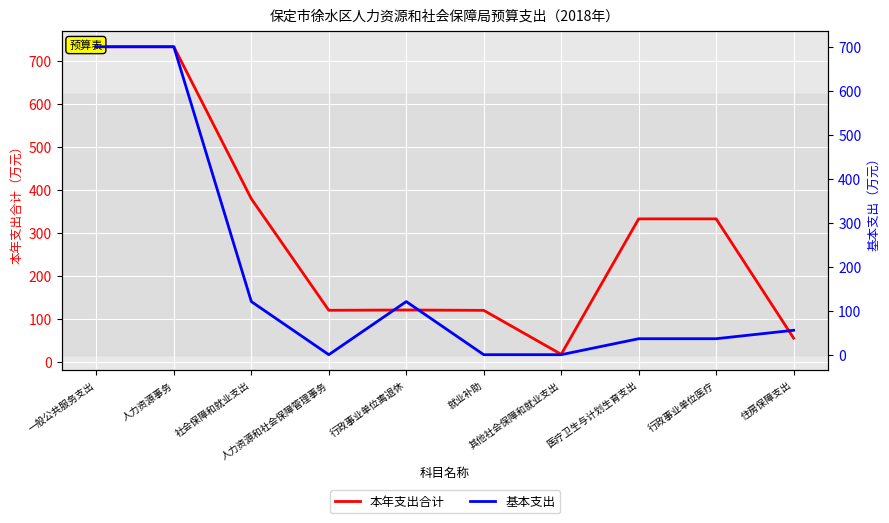

List the series in order of their overall mean, lowest first.

基本支出, 本年支出合计